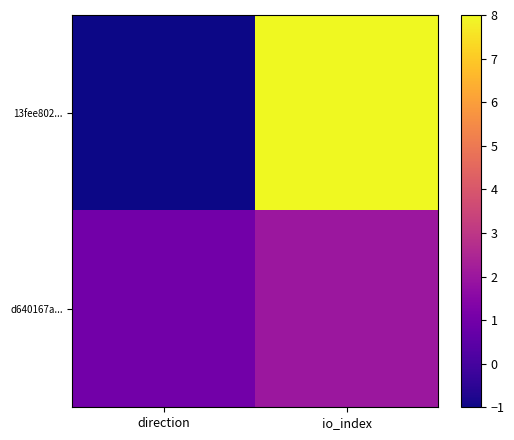

Which series has the largest total across all categories?

13fee802...